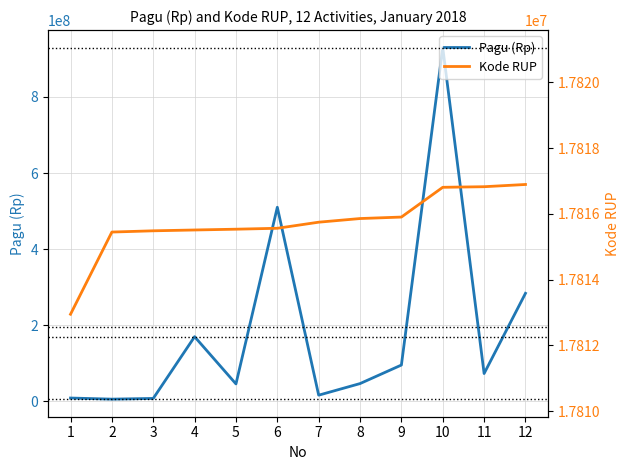

What are all the series names shown in the legend?

Pagu (Rp), Kode RUP